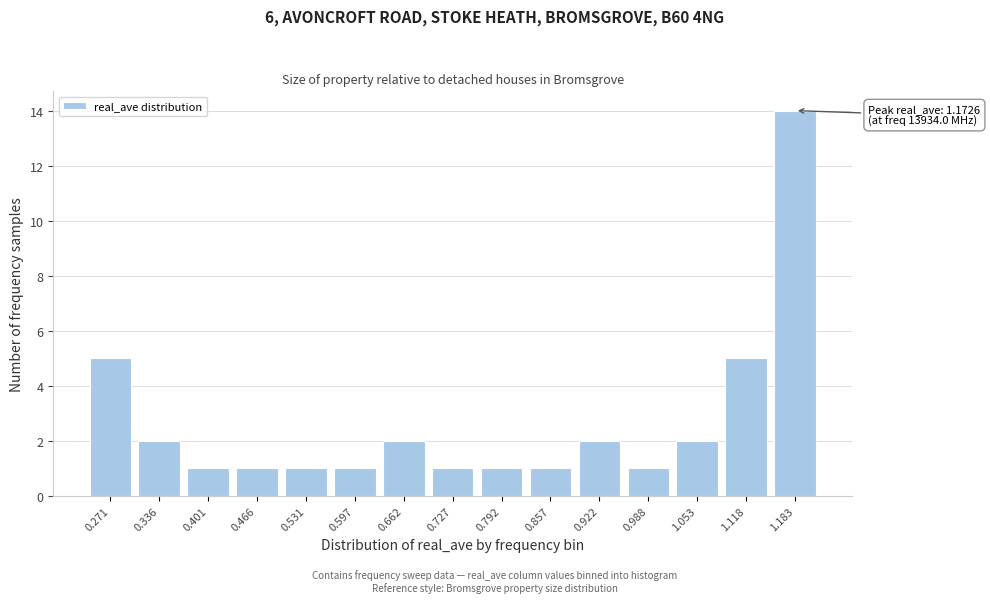

Reading right to left, extract all data points from this chart.

14	5	2	1	2	1	1	1	2	1	1	1	1	2	5